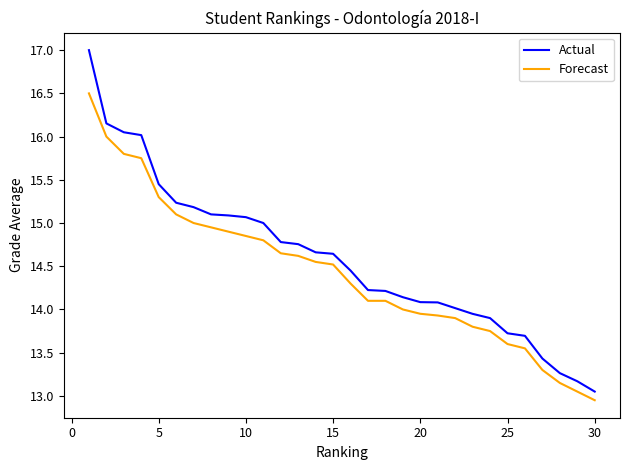

True or false: Forecast and Actual intersect in this chart.

False